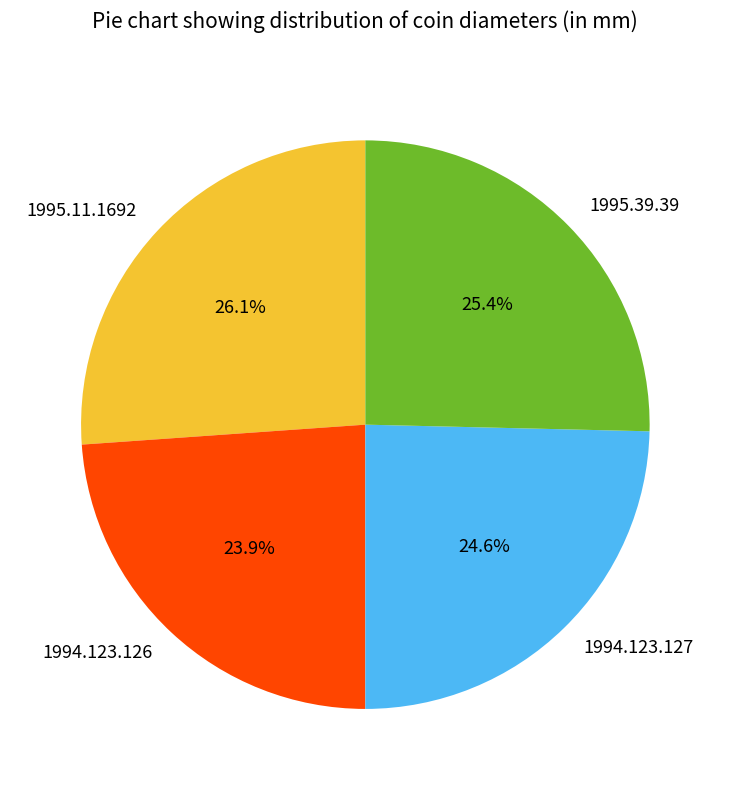

Combined, do 1995.11.1692 and 1994.123.127 account for over 50%?

Yes